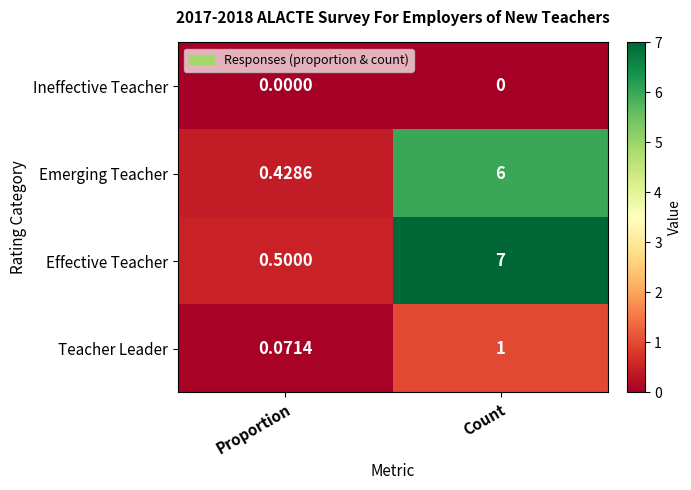

Which series has the largest total across all categories?

Effective Teacher